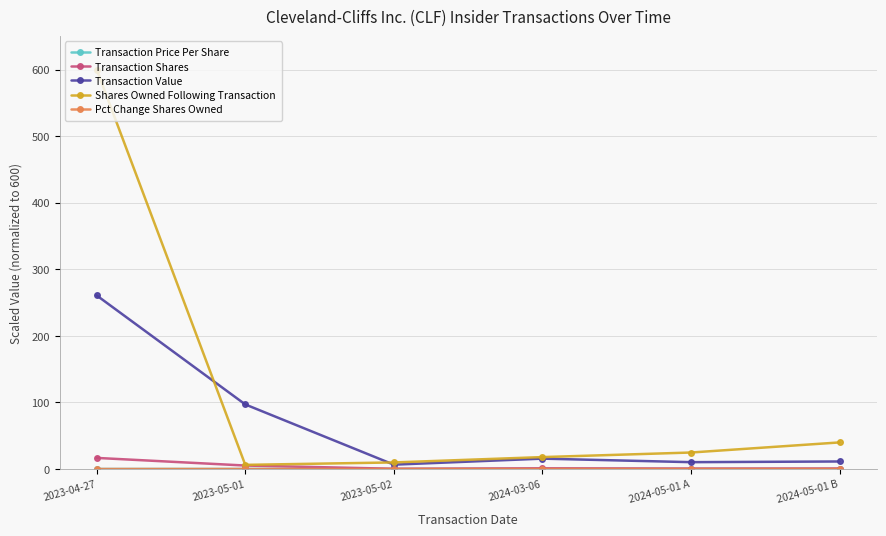

Where does the Transaction Value series first go above 15?

2023-04-27